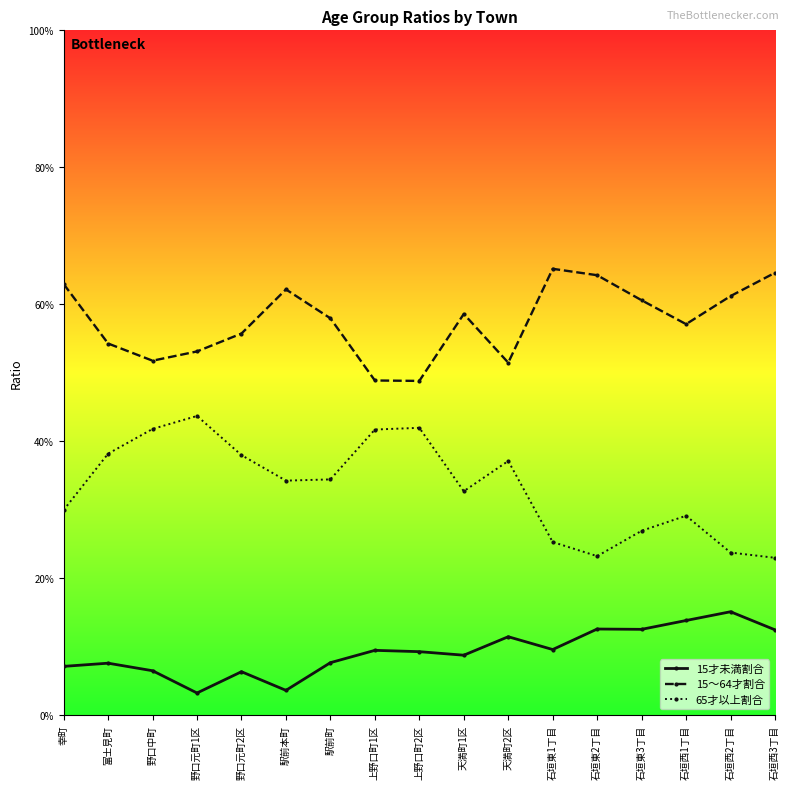

What is the label of the 6th point from the left?

駅前本町